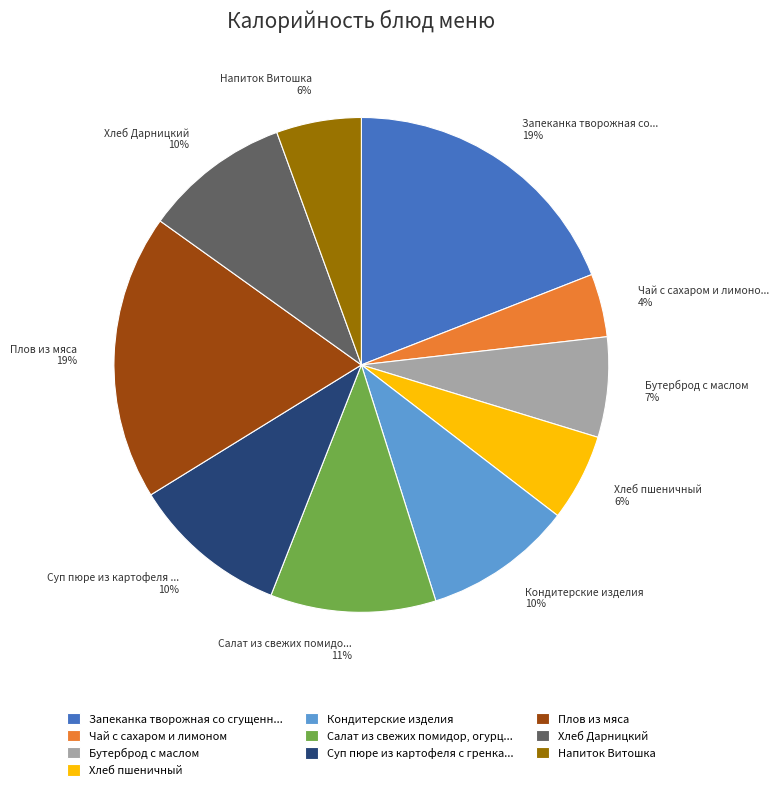

How many slices are in this pie chart?

10